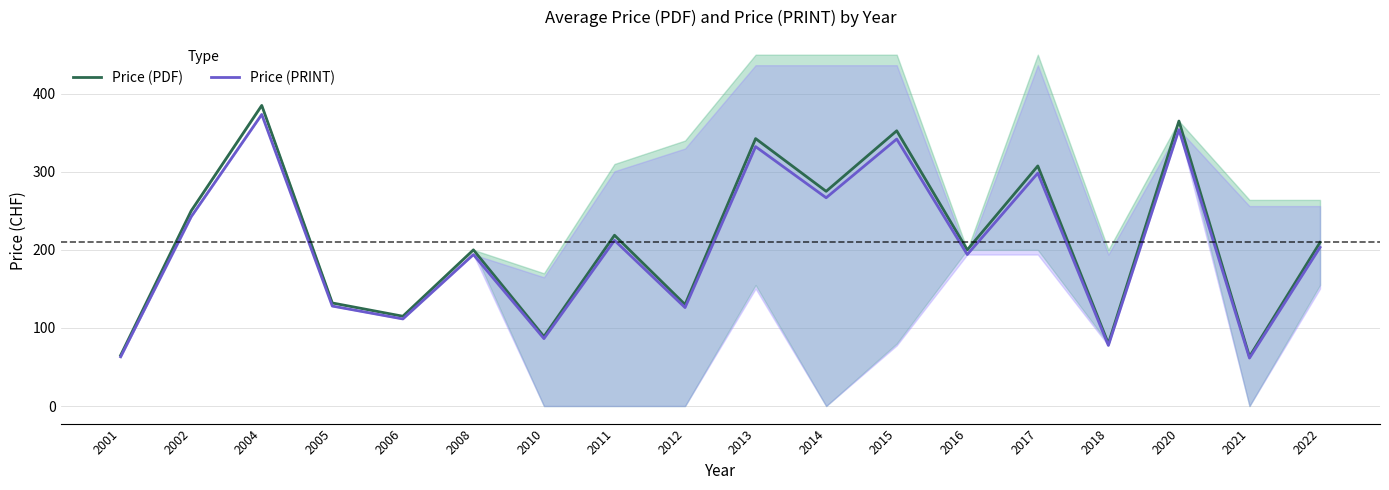

The value of Price (PDF) at 2013 is 582.4. True or false?

False